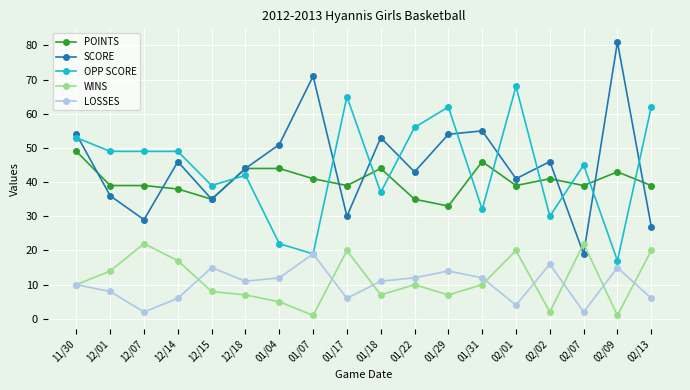

What is the spread (max minus min) of values at 01/04?

46